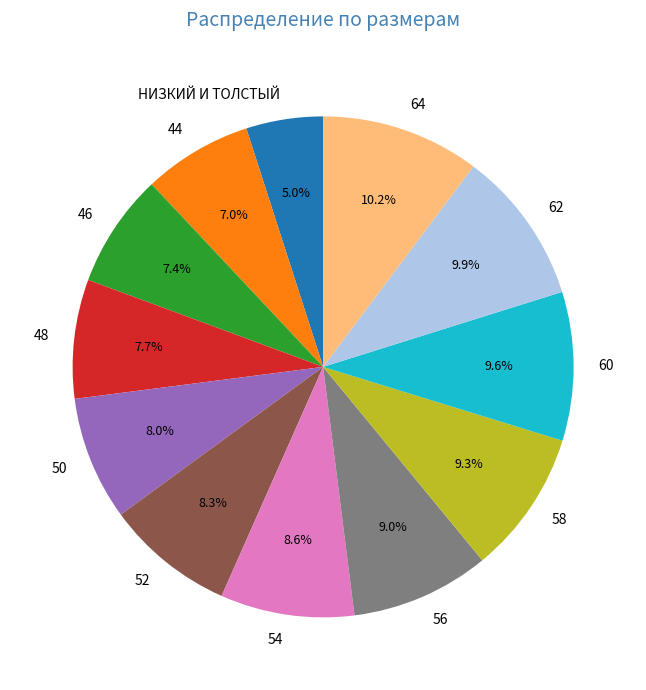

Which has a higher value, 44 or 52?

52